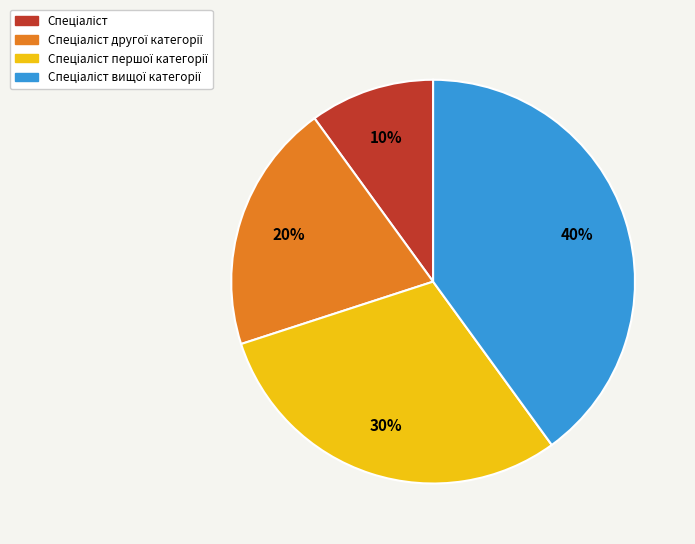

How many slices are in this pie chart?

4